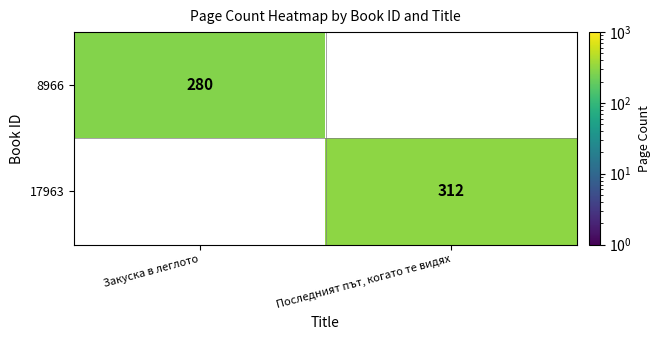

Reading right to left, transcribe all the data shown in this chart.

8966: Последният път, когато те видях=0	Закуска в леглото=280
17963: Последният път, когато те видях=312	Закуска в леглото=0